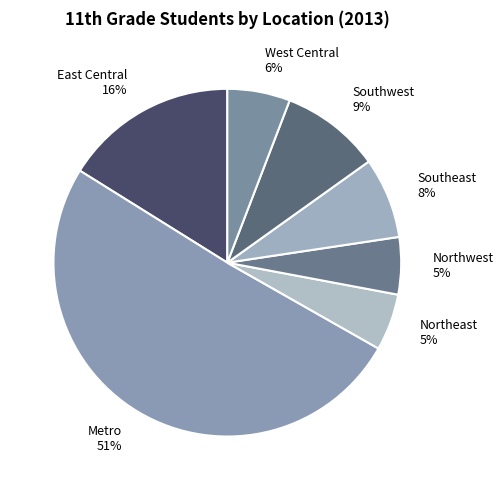

To the nearest percent, what is the difference between the Northeast and Southwest slice percentages?

4%